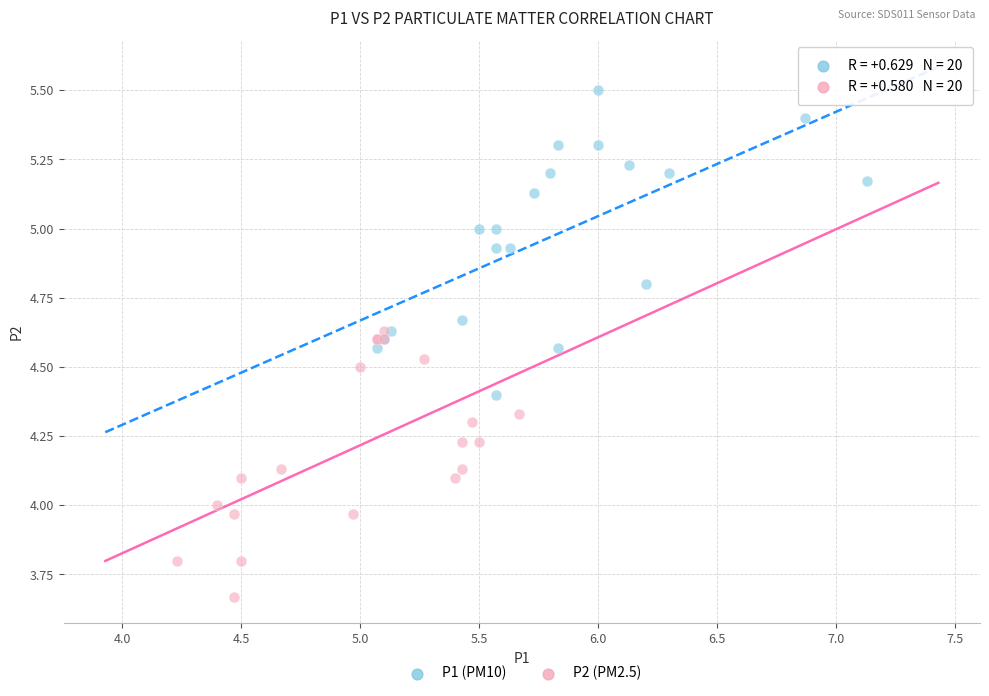

Which series contains the lowest Y value?

P2 (PM2.5)